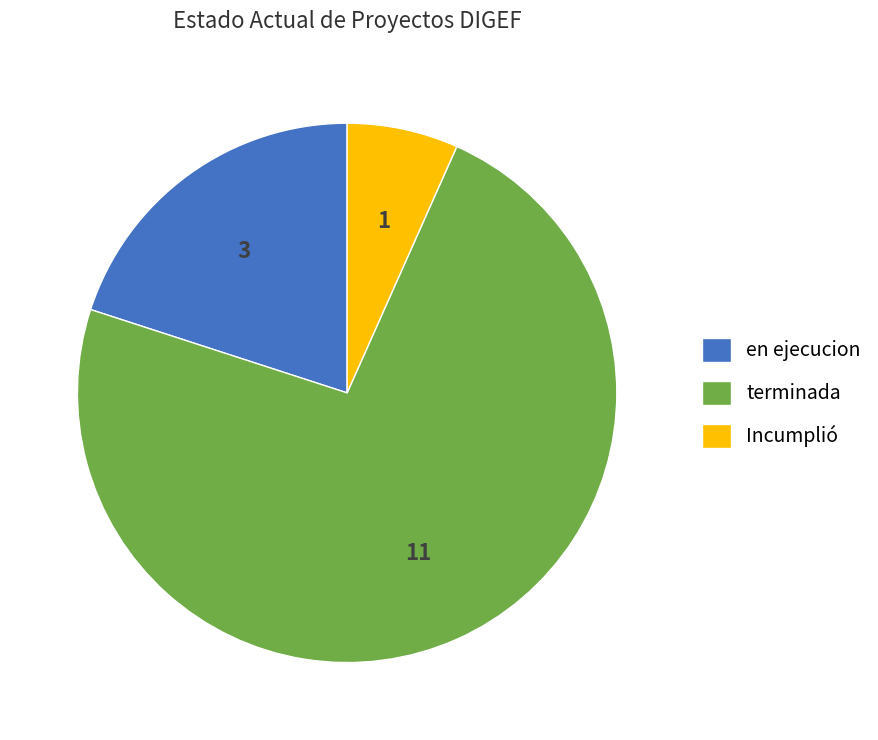

Which slice is the largest?

terminada